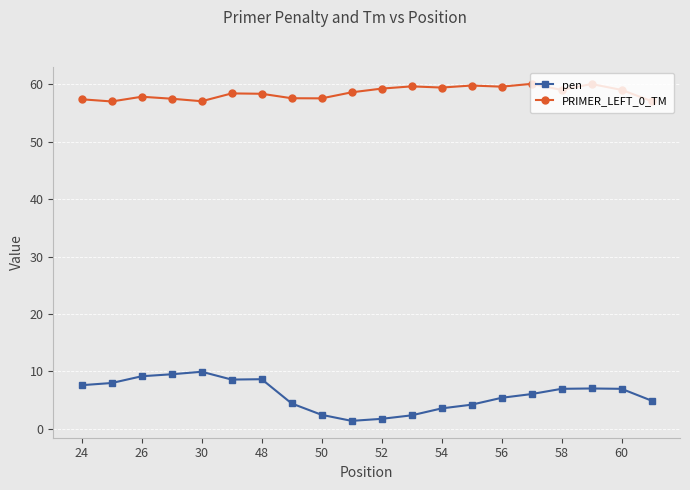

What is the value of the PRIMER_LEFT_0_TM point at the 7th from the left?

58.3